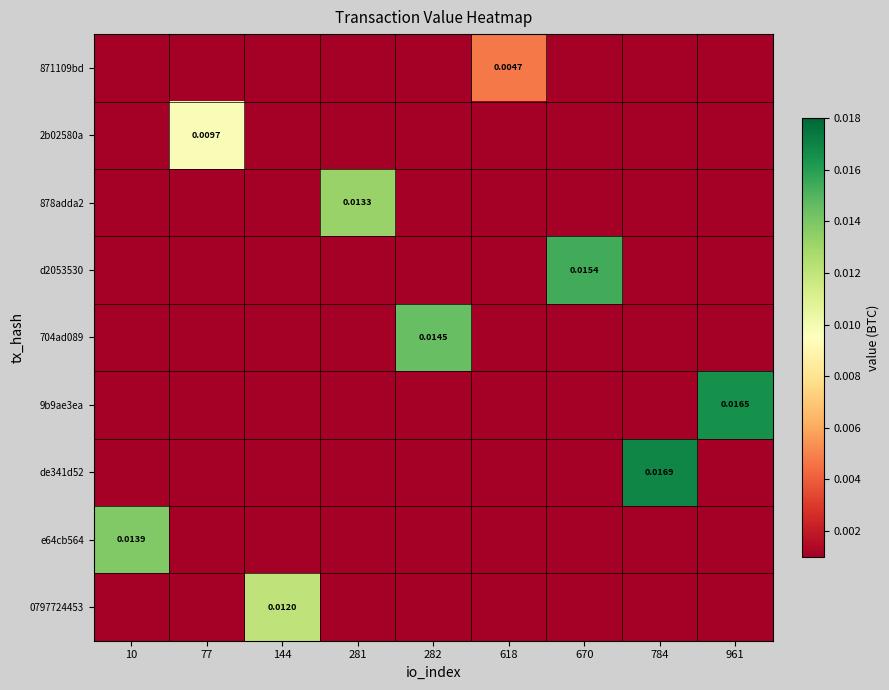

Between 10 and 670, which series saw the biggest shift?

d2053530